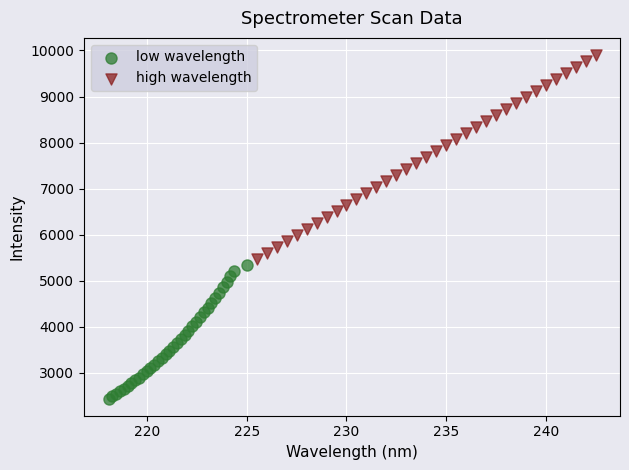

Which series contains the highest Y value?

high wavelength